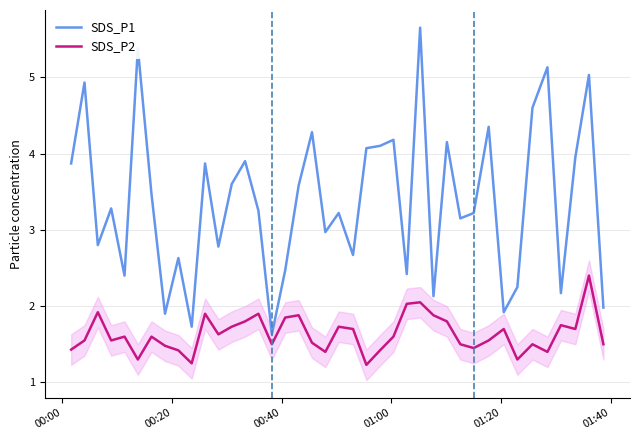

Which series has the widest spread of values?

SDS_P1